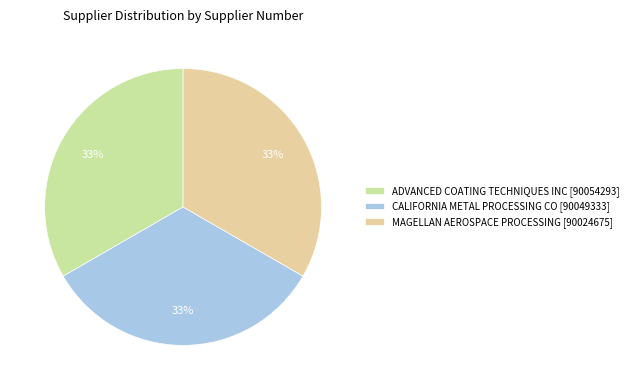

Does any single category account for the majority?

No